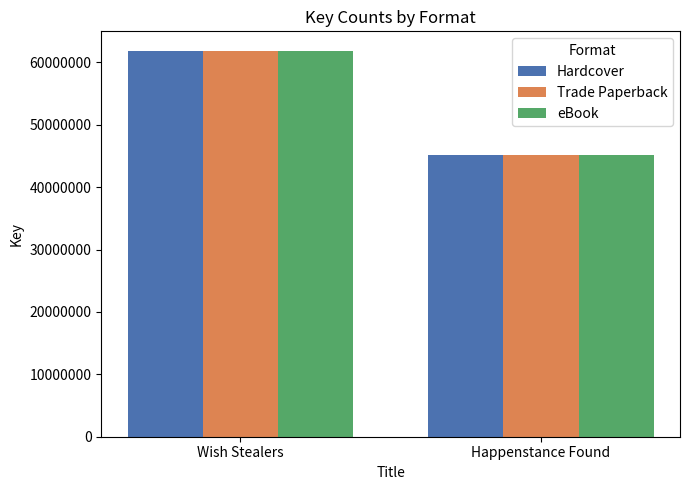

List the labels in order of Trade Paperback value, smallest first.

Happenstance Found, Wish Stealers